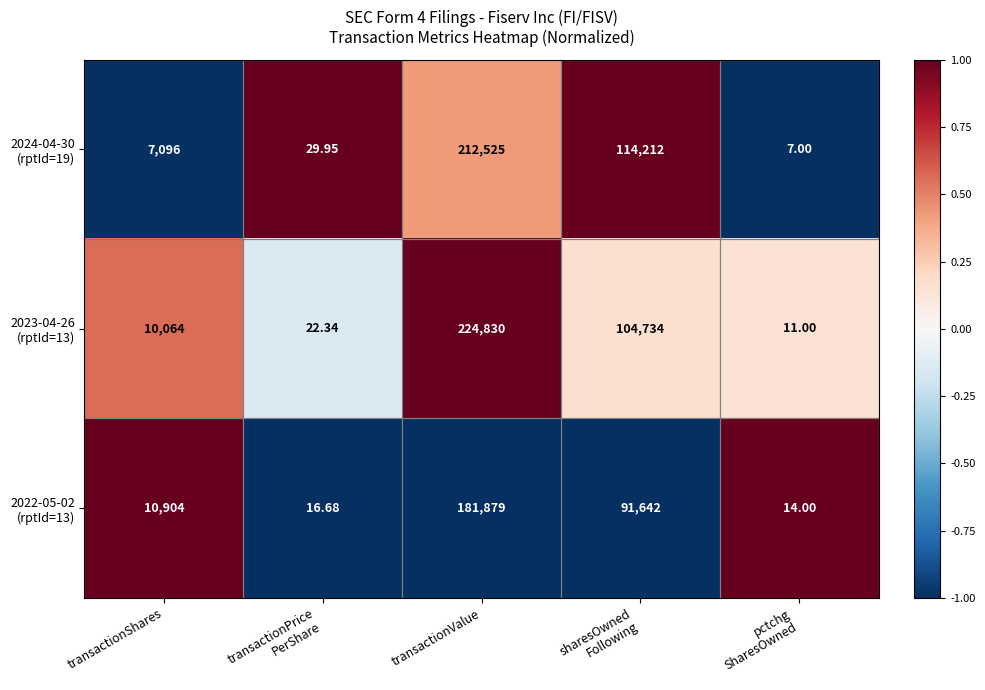

At which category is the sum across all series the highest?

transactionValue